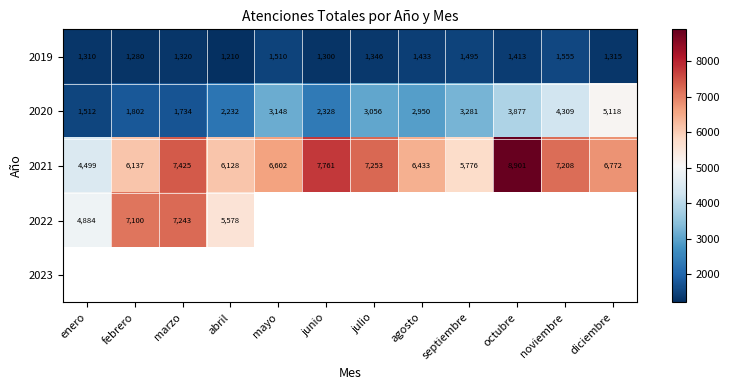

Is the value of 2021 at mayo greater than the value of 2019 at abril?

Yes